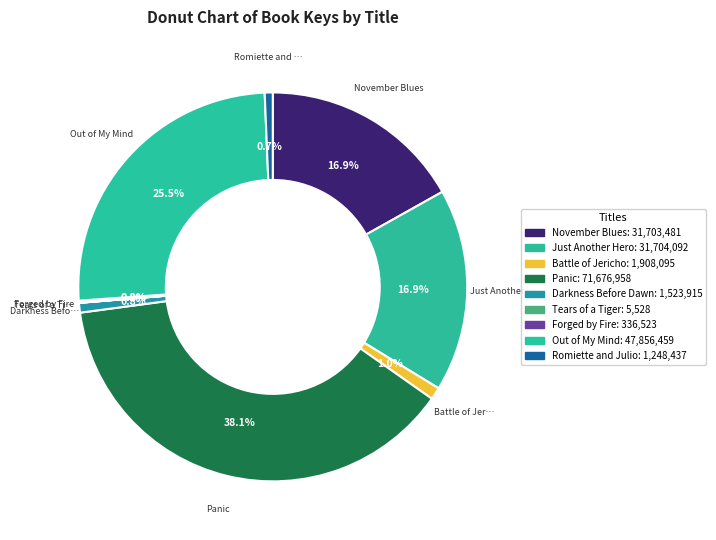

How many slices are in this pie chart?

9